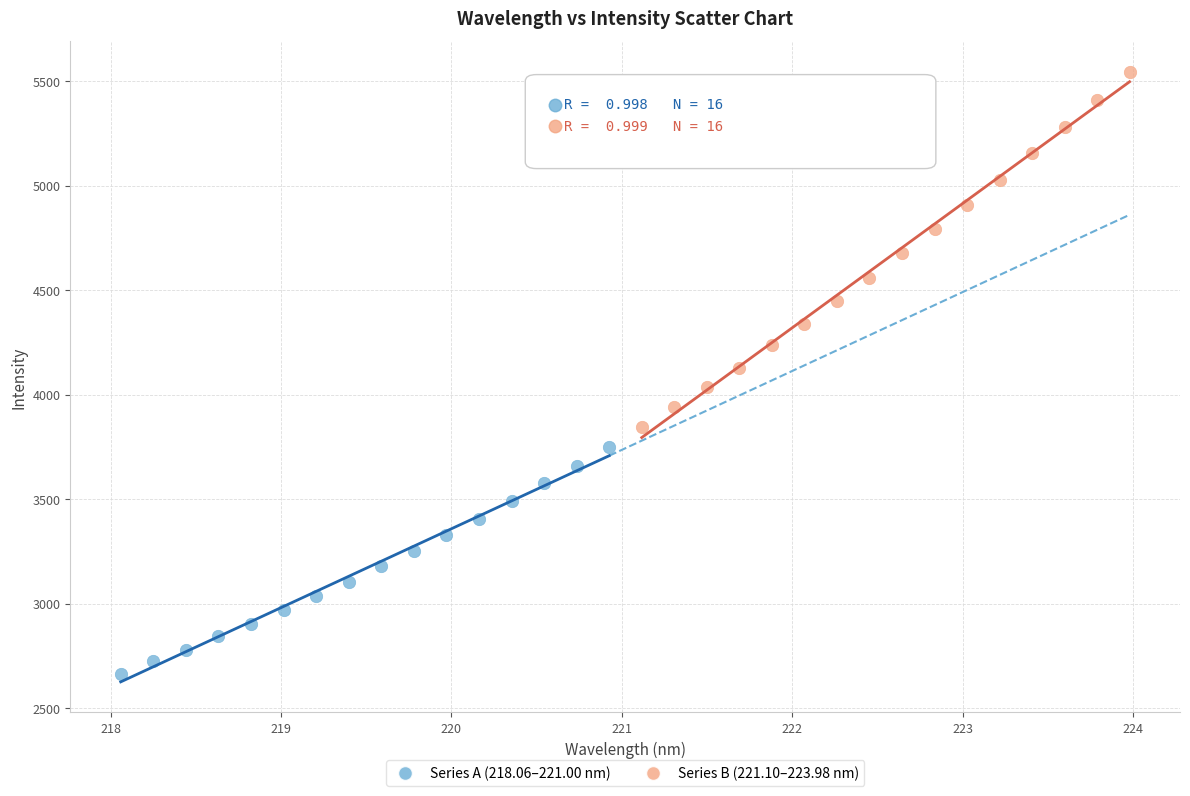

Which series contains the highest Y value?

Series B (221.10–223.98 nm)